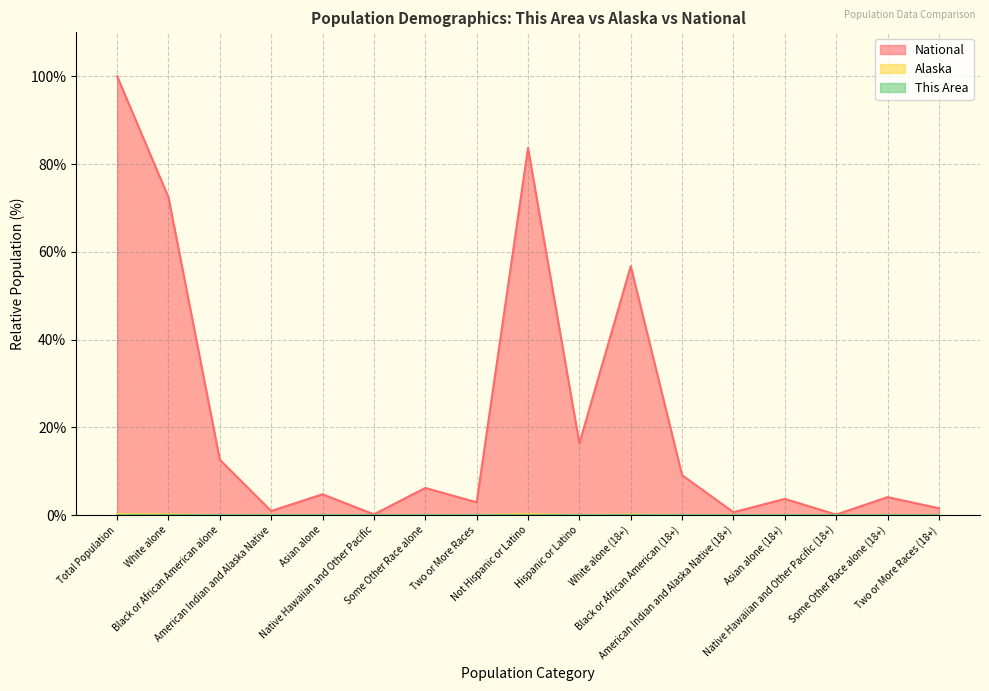

How many categories are shown in the chart?

17